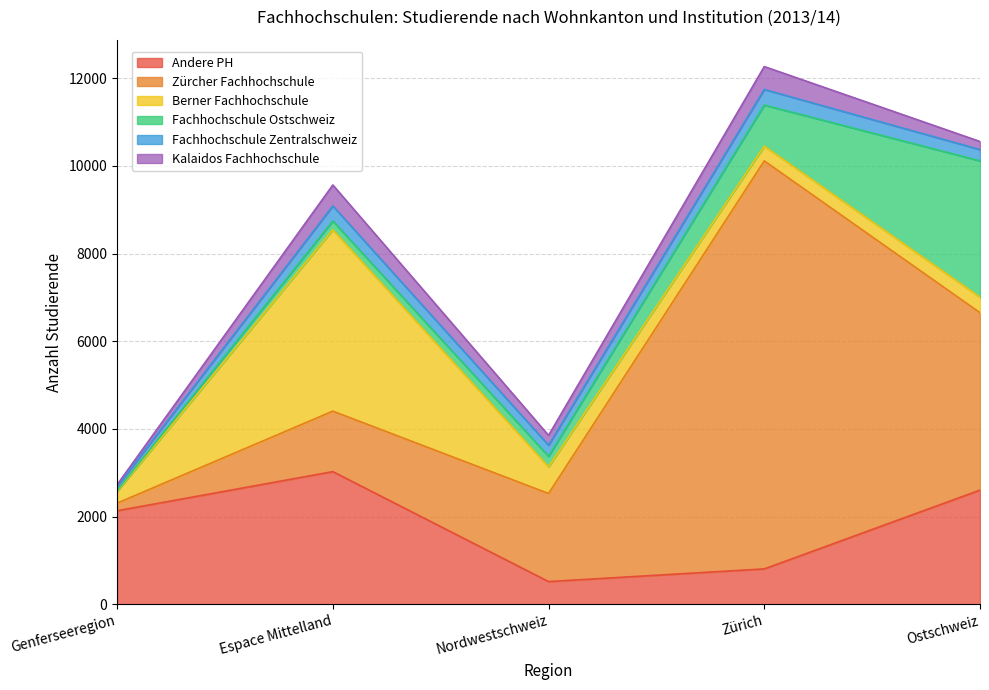

At which label does Berner Fachhochschule reach its peak?

Espace Mittelland